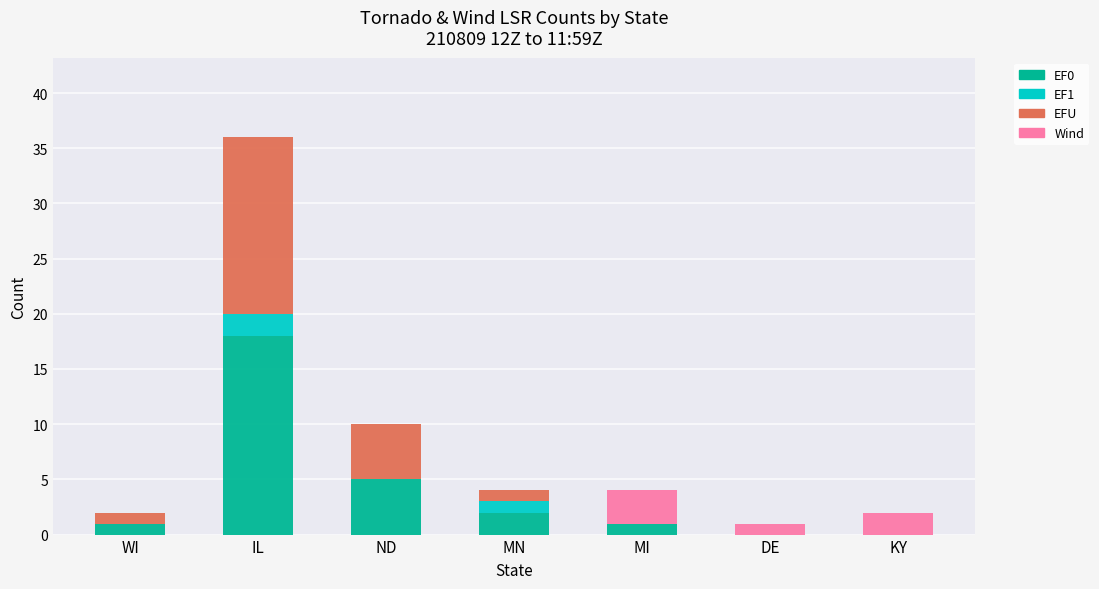

How many distinct data groups are displayed?

4